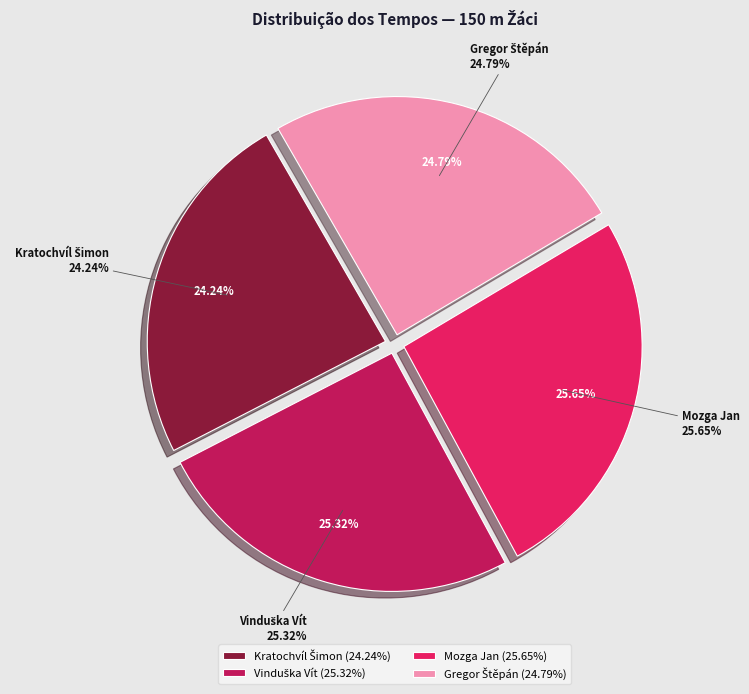

The Kratochvíl Šimon slice represents 11% of the pie. True or false?

False